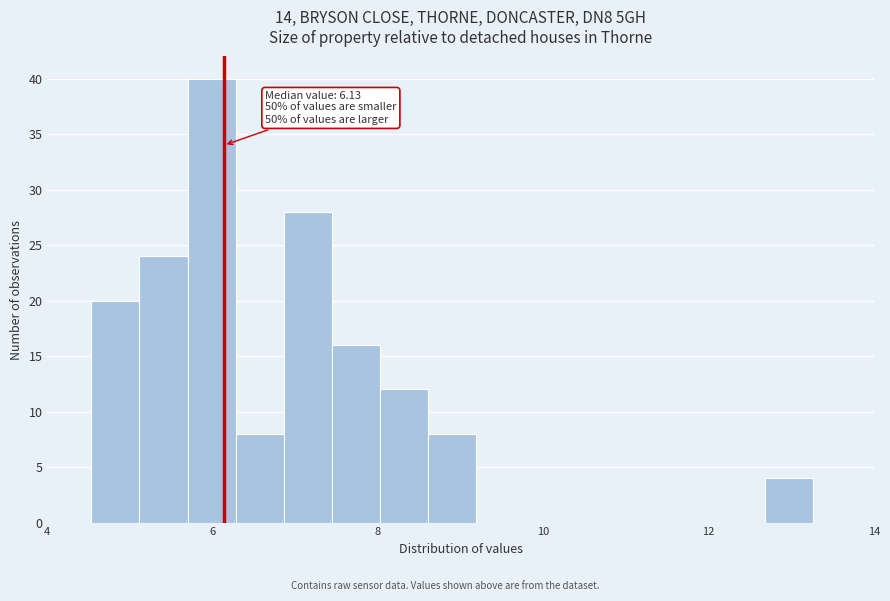

Read against the x-axis, roughly where is the centre of the tallest bar?

6.0